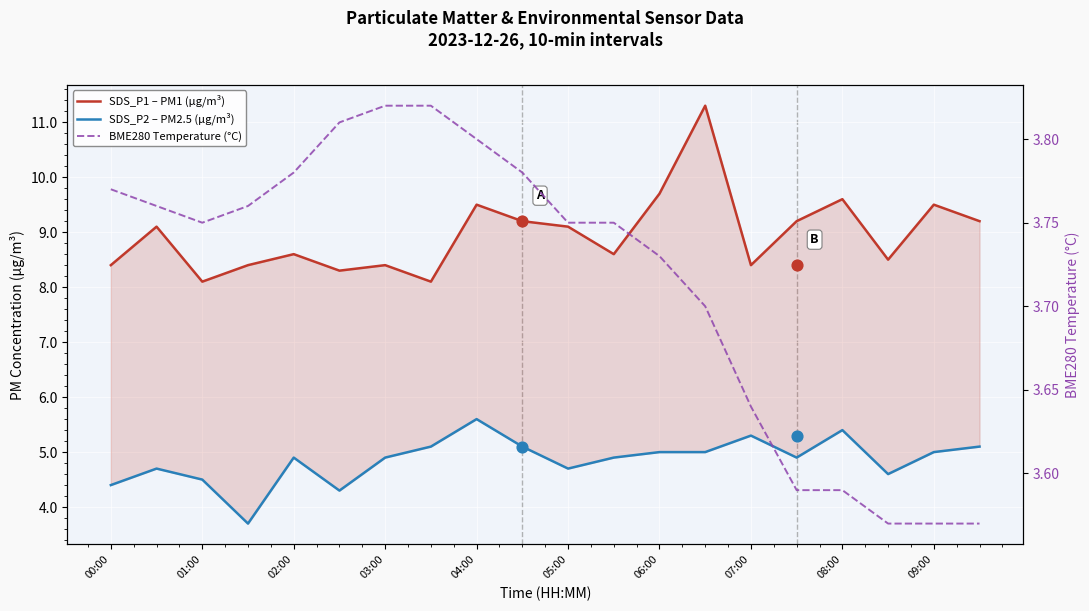

Which series has the largest total across all categories?

SDS_P1 – PM1 (µg/m³)